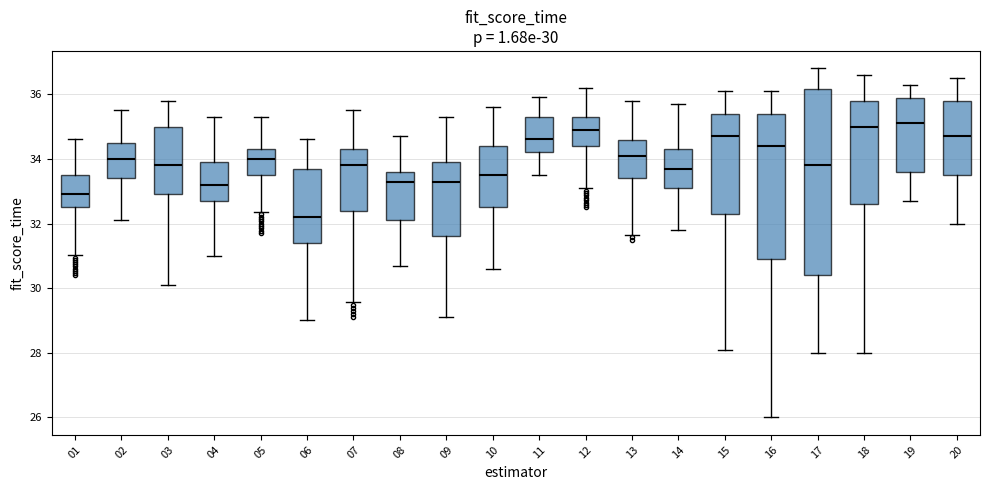

Which box is the tallest, from its lower edge to its upper edge?

17